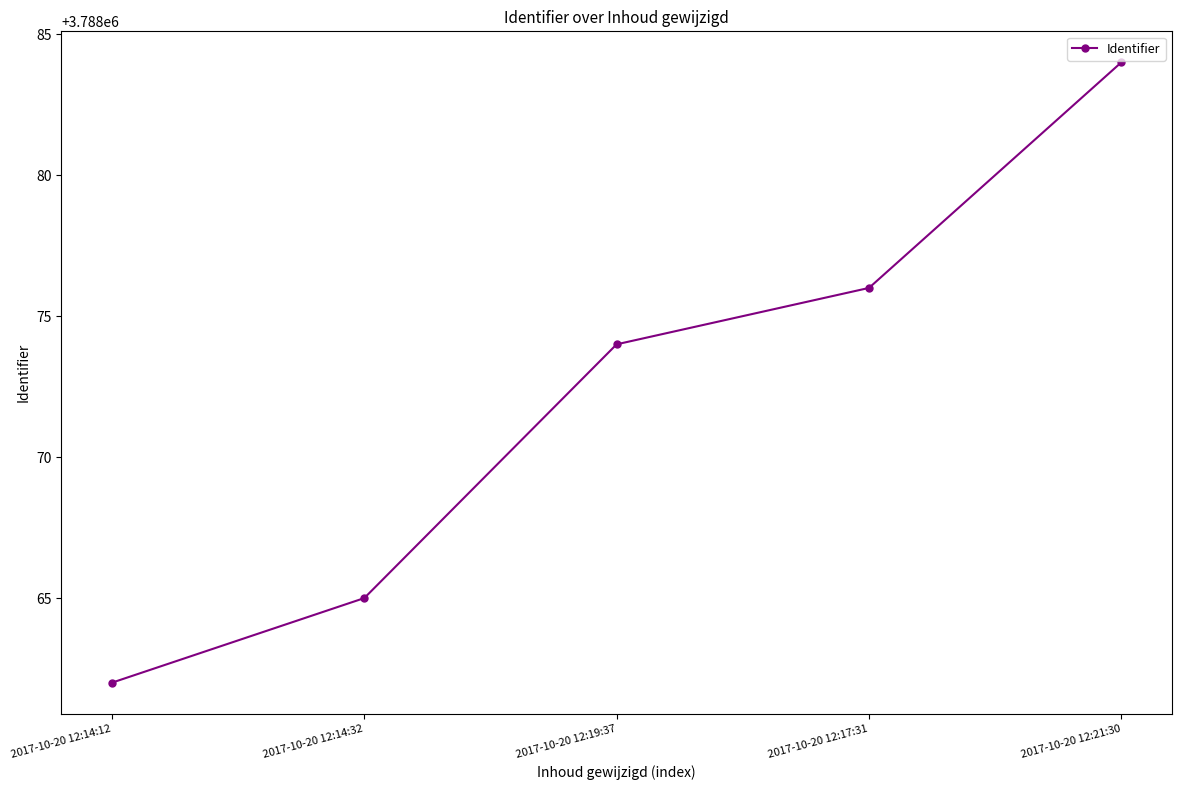

What is the difference between the maximum and minimum values?

22